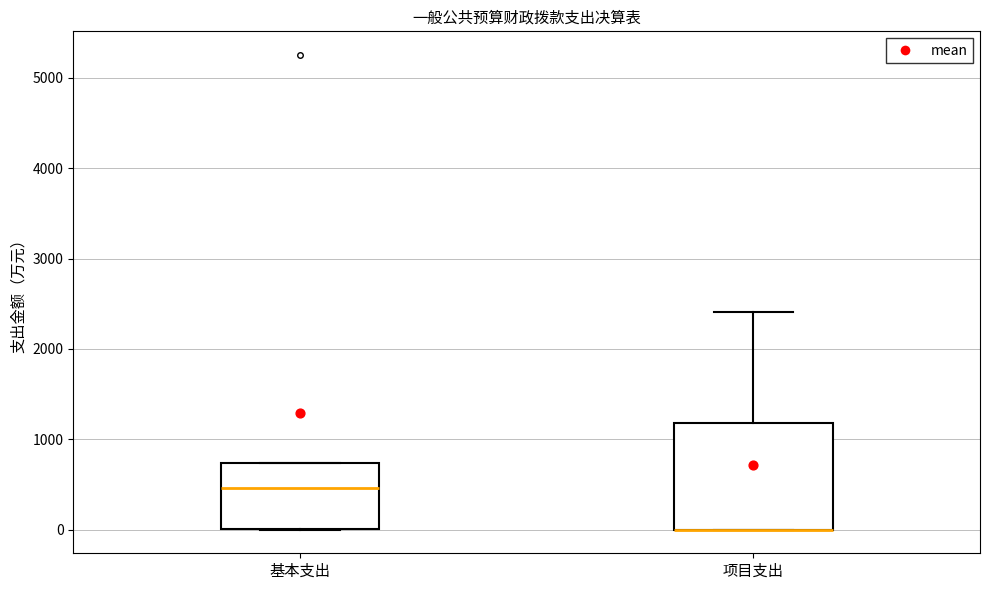

Reading left to right, read every box against the y-axis: the position of its median line, the range the box covers, and the ends of its whiskers. The values are not printed on the chart, so give them approximately, as read against the axis.

基本支出: median 500, box 0 to 700, whiskers 0 to 700
项目支出: median 0 (drawn on the box's lower edge), box 0 to 1200, whiskers 0 to 2400